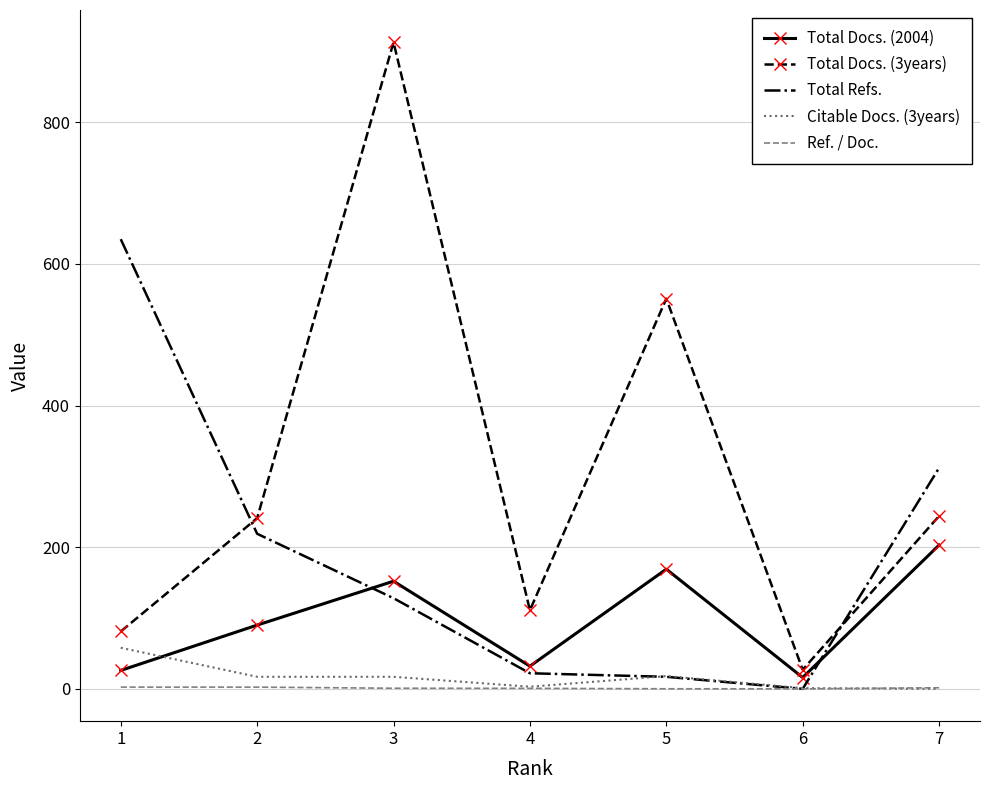

How many intersections are there between Total Docs. (2004) and Total Refs.?

2